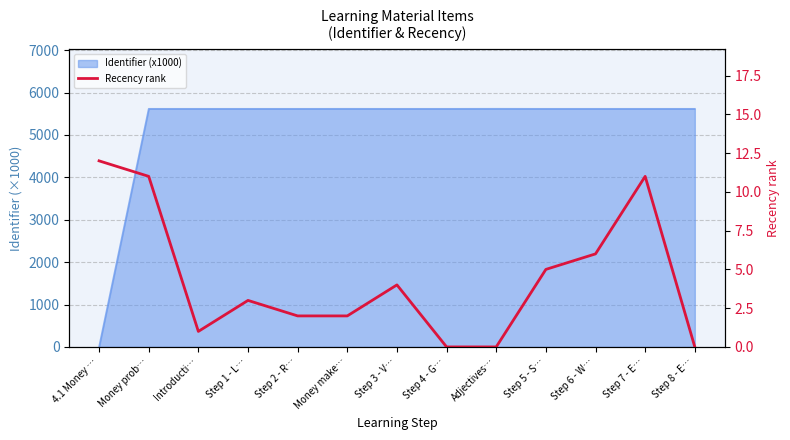

What is the difference between the second highest and minimum values?

11